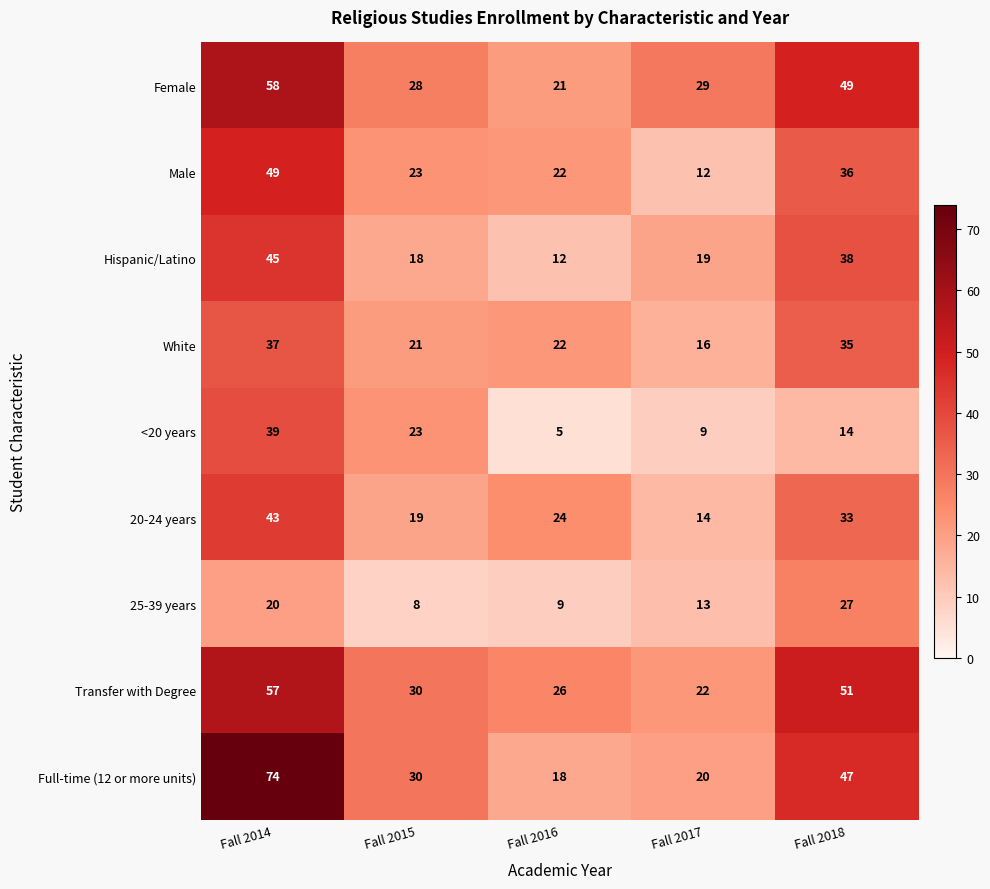

Where is White nearest to the value 26?

Fall 2016